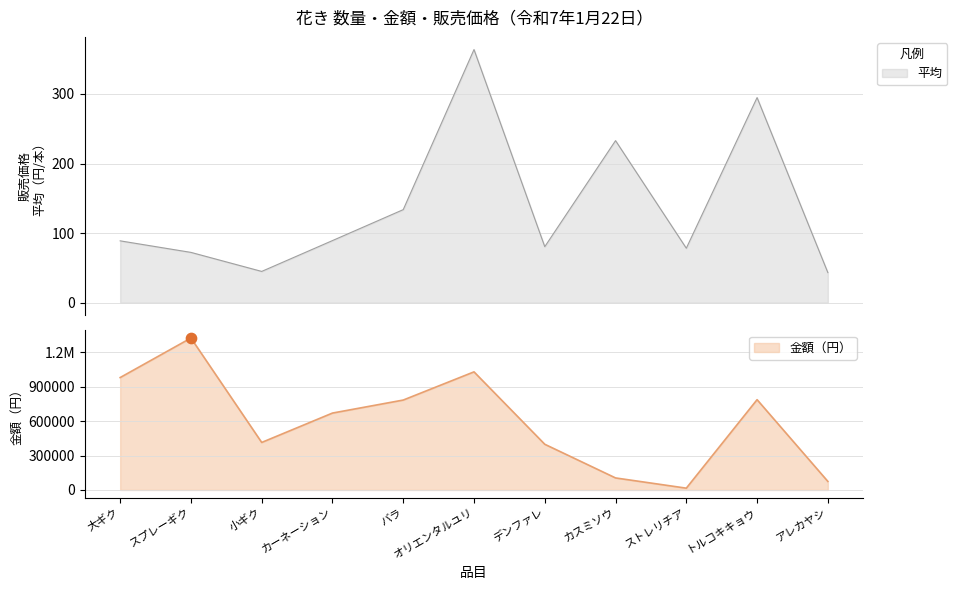

What is the total value across all series at デンファレ?

398266.6